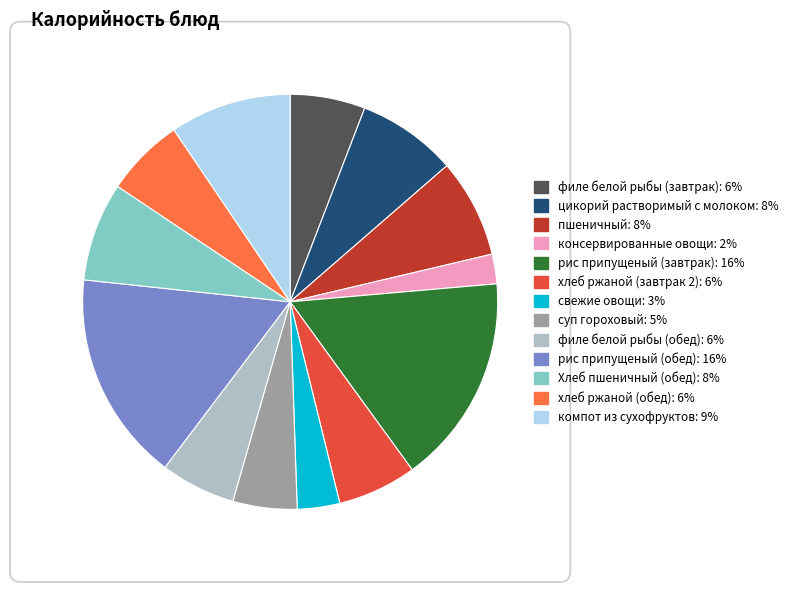

Does any single category account for the majority?

No